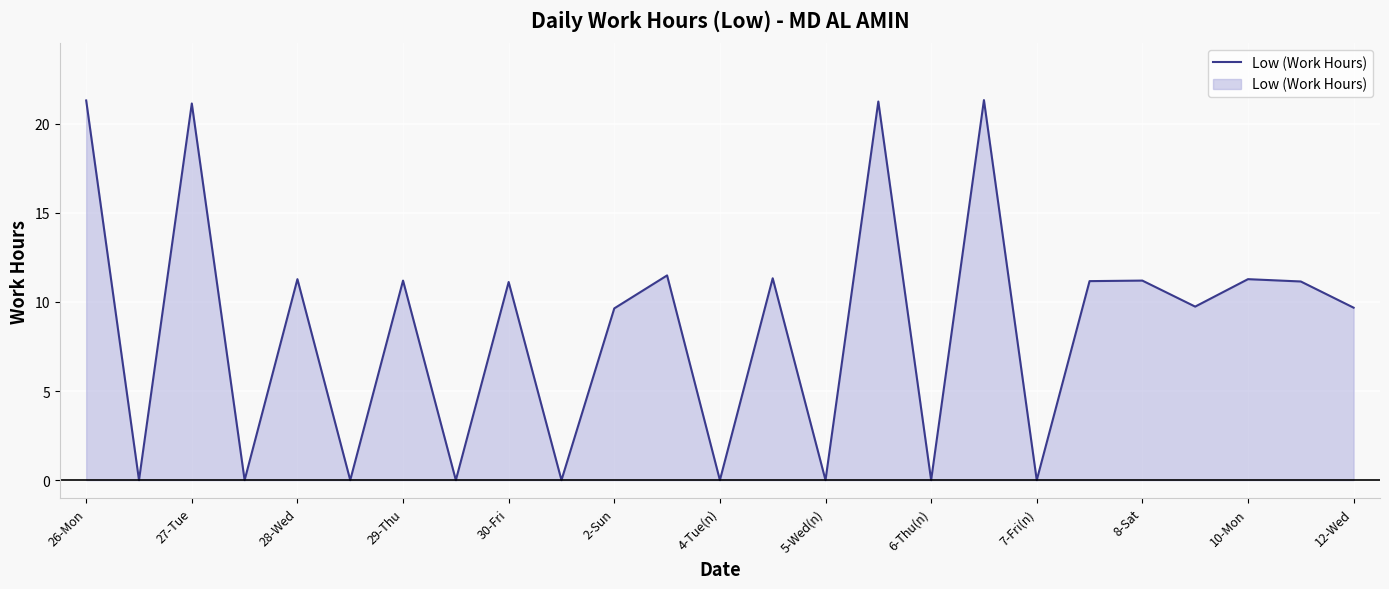

Does the chart display data point markers on the line(s)?

No